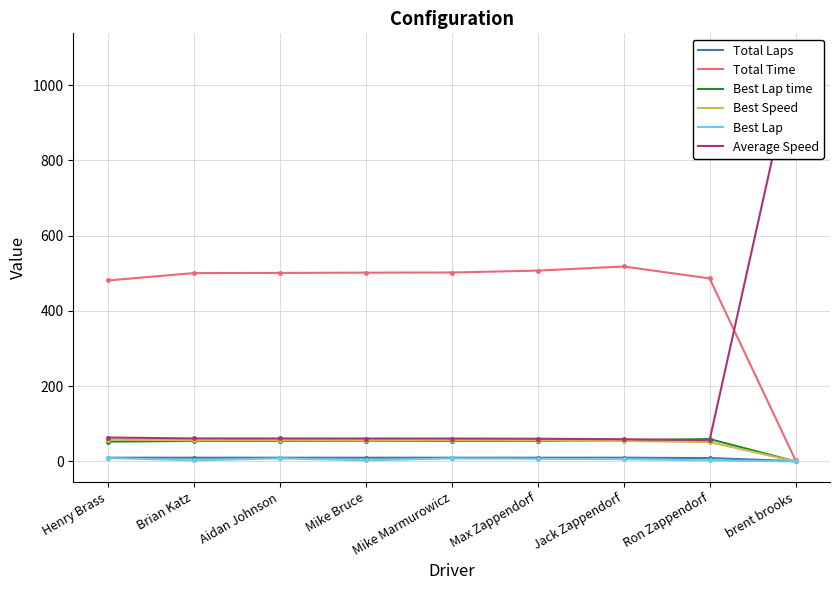

How many interior local valleys does the Best Speed series have?

1